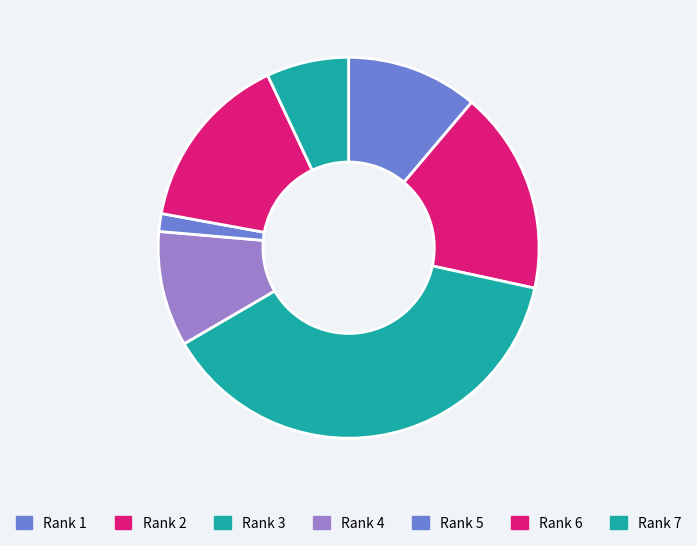

To the nearest percent, what percentage of the pie is Rank 3?

38%